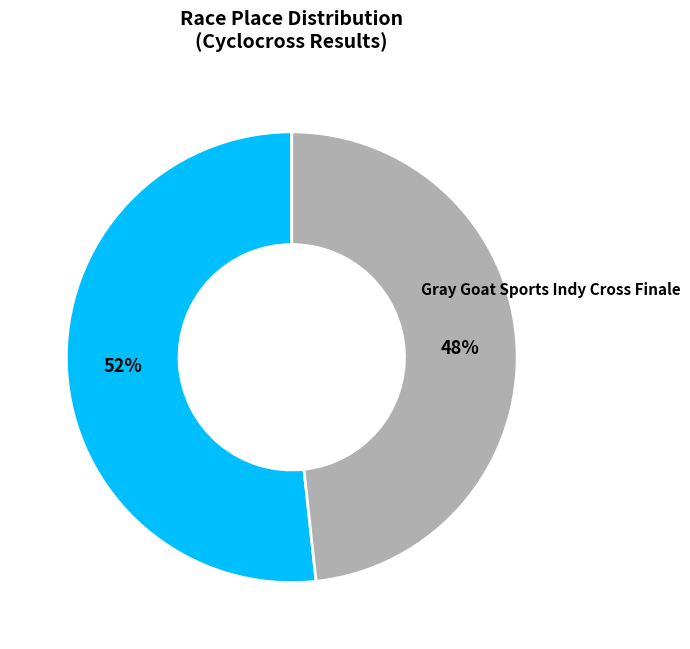

Is there any slice that represents more than half of the pie?

Yes